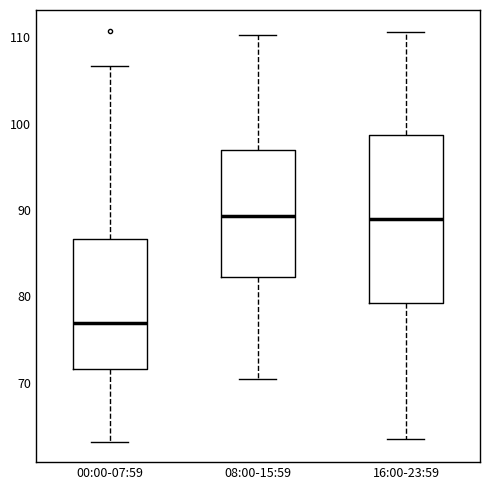

Reading left to right, transcribe this box plot: for each box, give where its median line is, the range the box spans, and where its two whiskers end, as read against the y-axis. The values are not printed on the chart, so give them approximately, as read against the axis.

00:00-07:59: median 77, box 72 to 87, whiskers 63 to 107
08:00-15:59: median 89, box 82 to 97, whiskers 70 to 110
16:00-23:59: median 89, box 79 to 99, whiskers 64 to 111